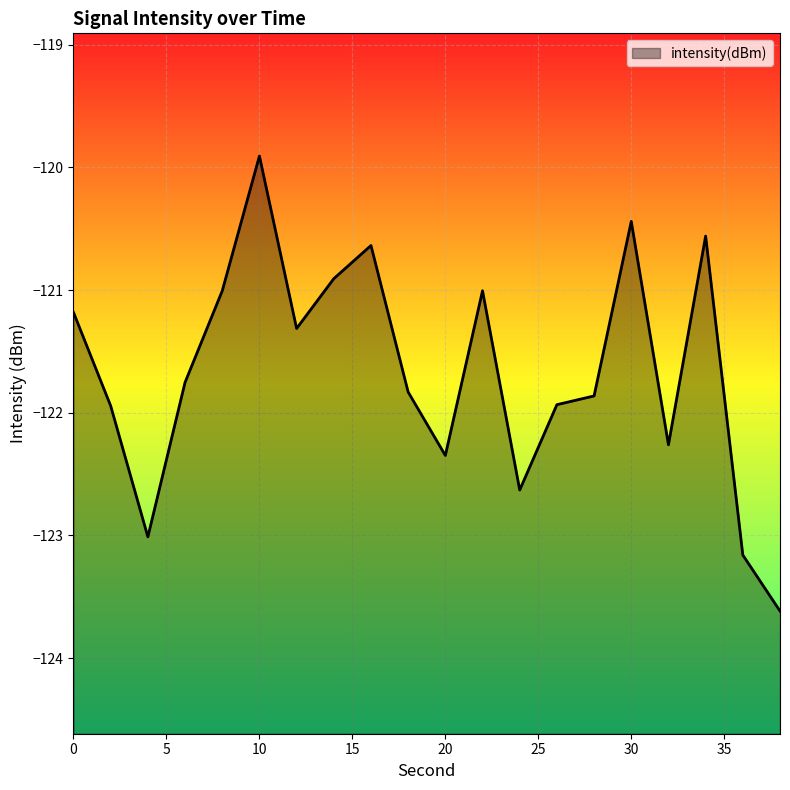

How many lines are shown in the chart?

1